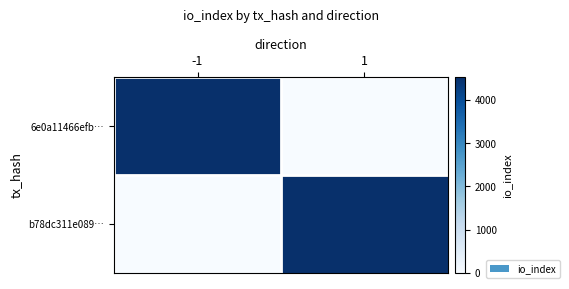

Between -1 and 1, which is larger?

-1